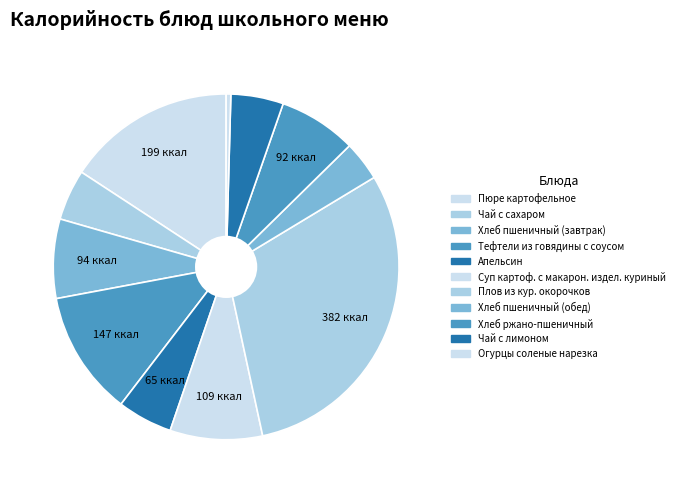

How many segments does this pie chart have?

11